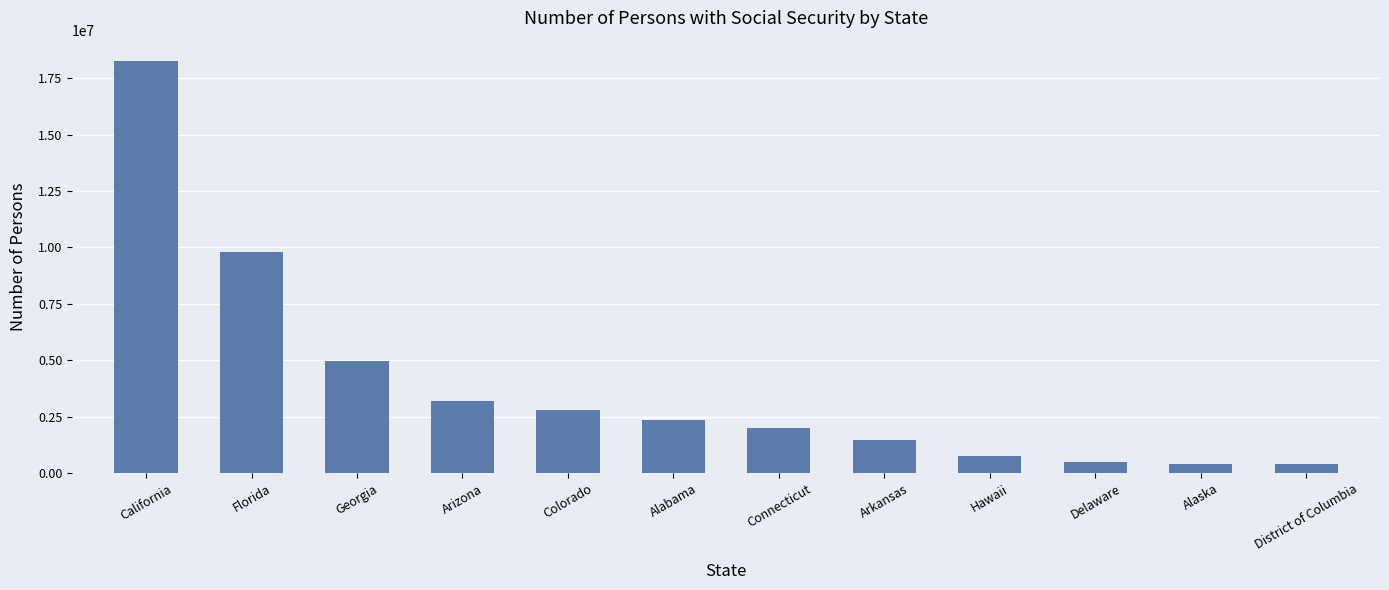

What is the label of the 6th bar from the left?

Alabama